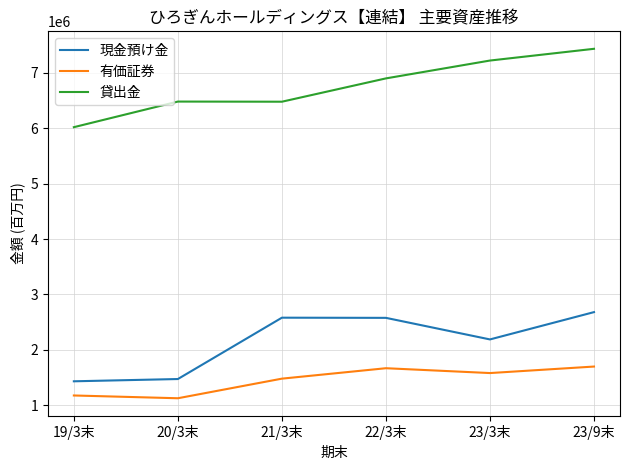

True or false: 貸出金 and 有価証券 cross at least once.

False